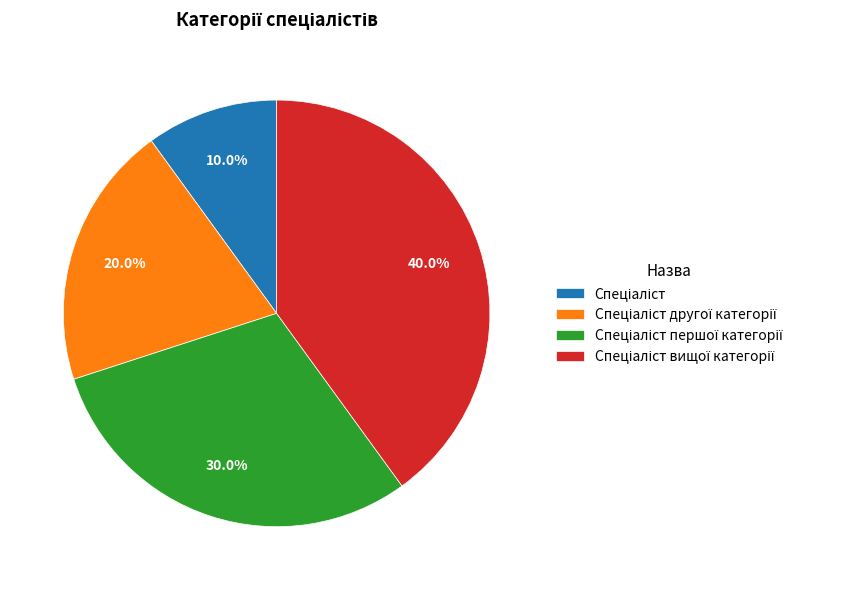

How many slices are in this pie chart?

4